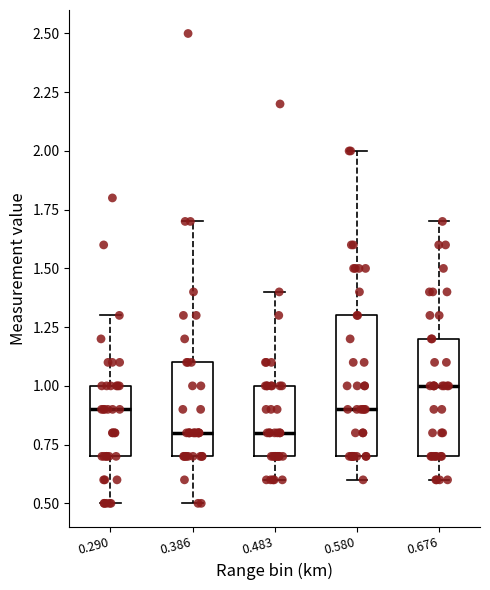

Which box is the tallest, from its lower edge to its upper edge?

0.580